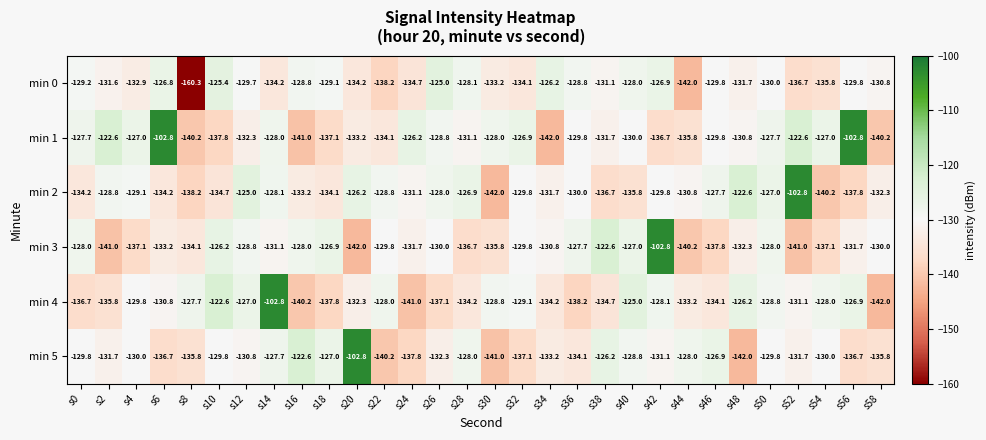

At s20, list the series in order from largest to smallest.

min 5, min 2, min 4, min 1, min 0, min 3